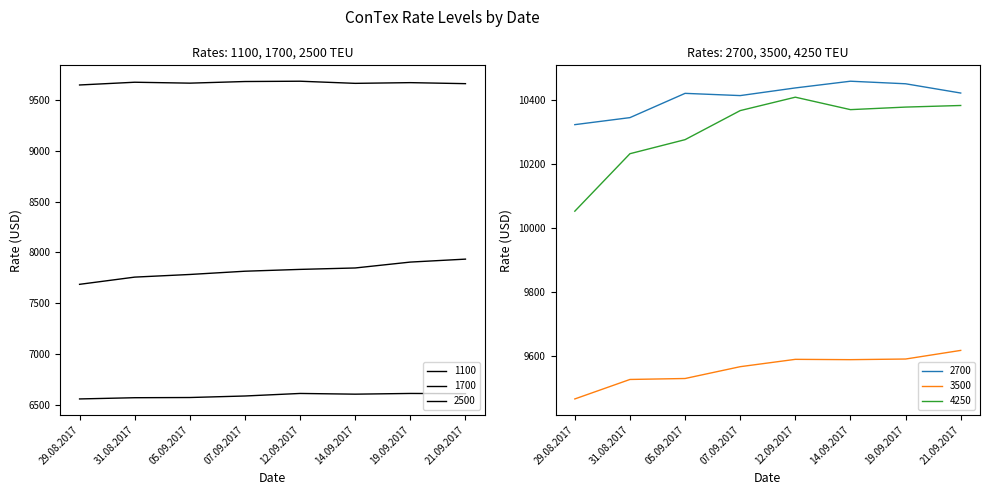

Which has a higher value, 31.08.2017 or 12.09.2017?

12.09.2017